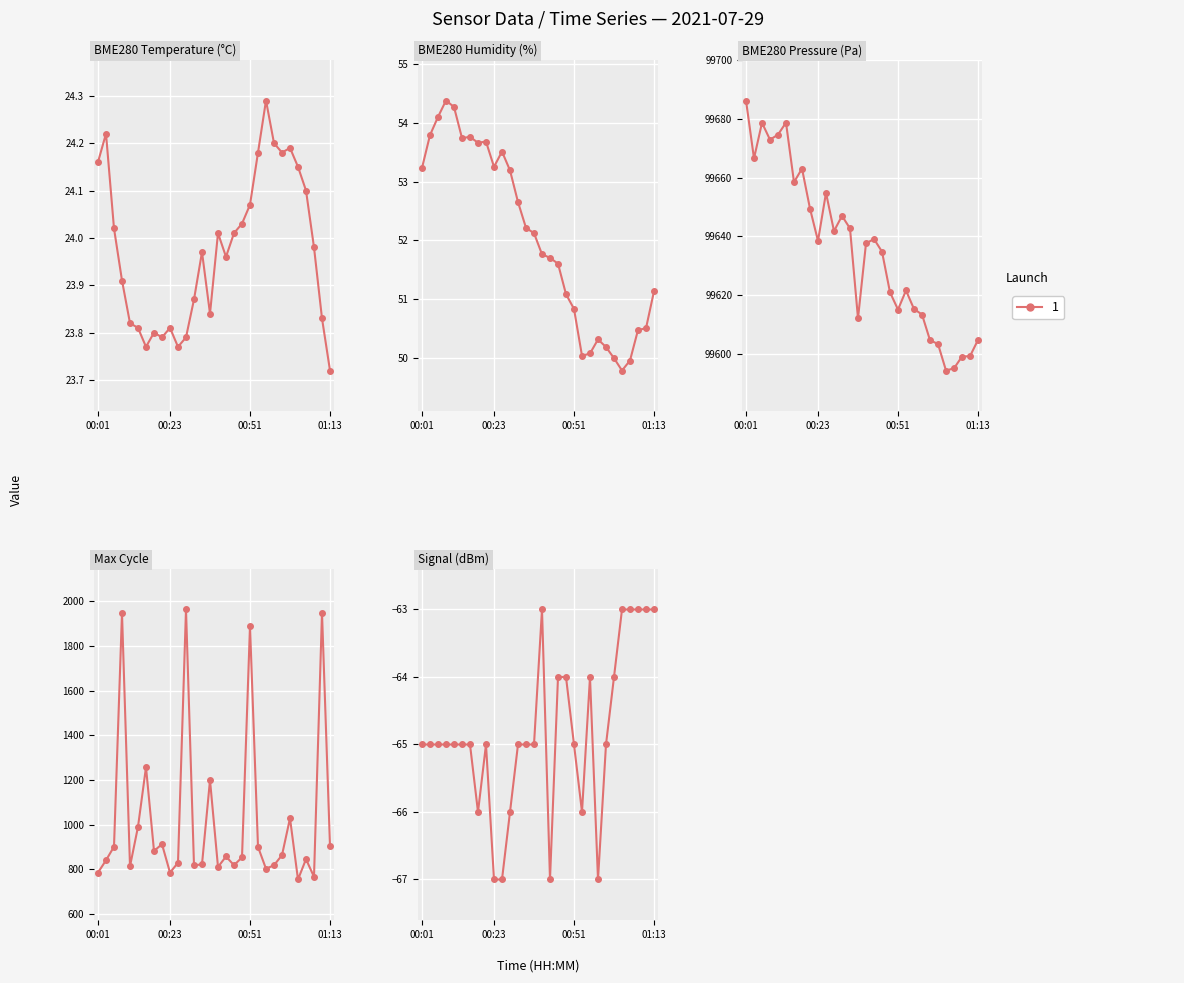

How many lines are shown in the chart?

5